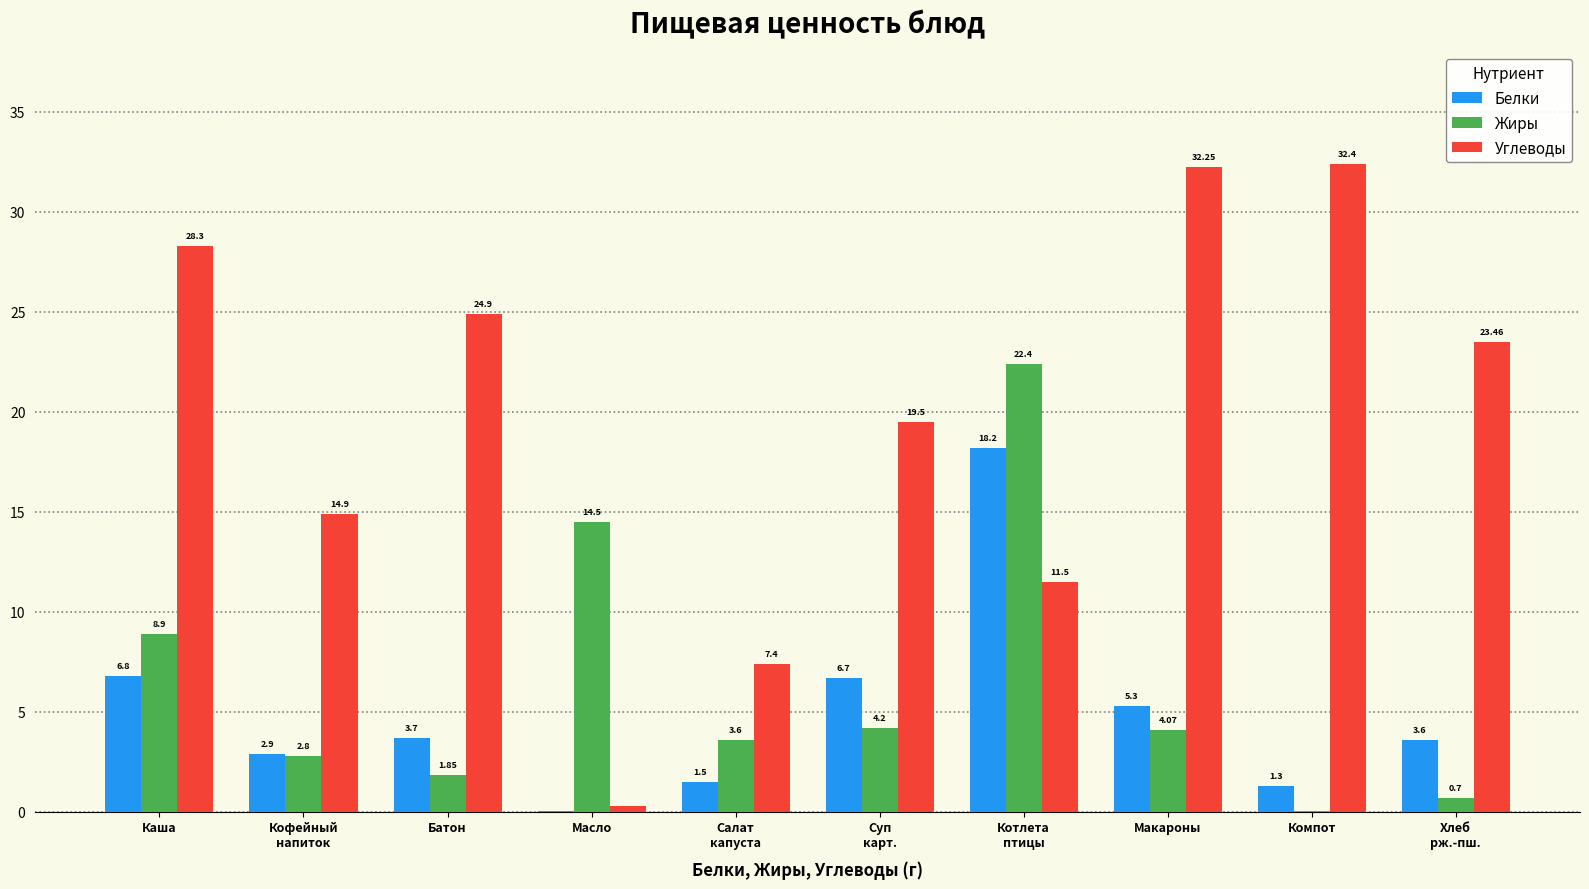

What is the sum of the Белки values at Каша and Макароны?

12.1